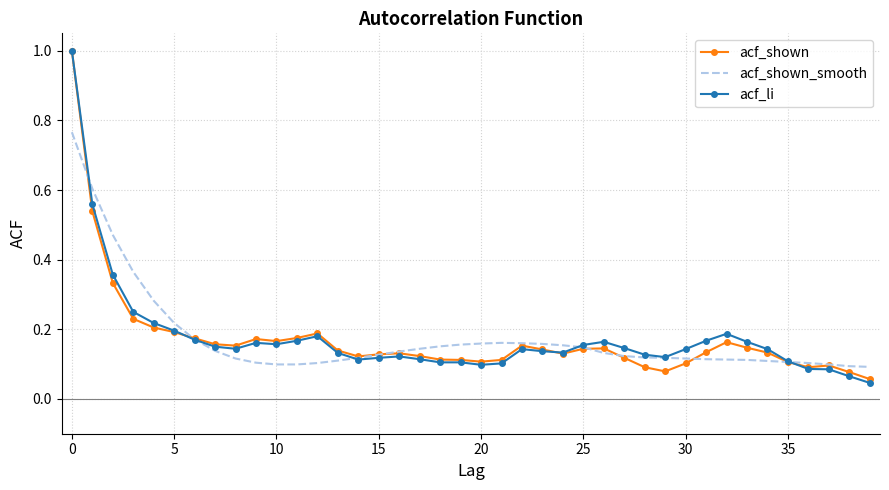

Rank the series by their average value, from lowest to highest.

acf_shown, acf_shown_smooth, acf_li